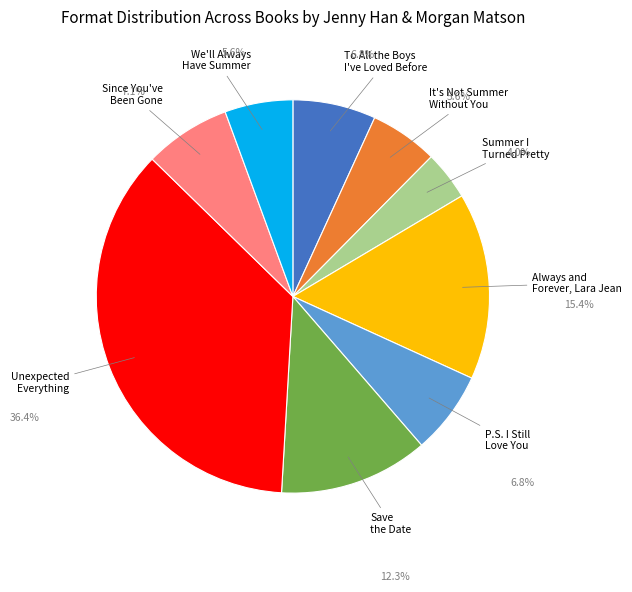

Which slice is the smallest?

Summer I Turned Pretty